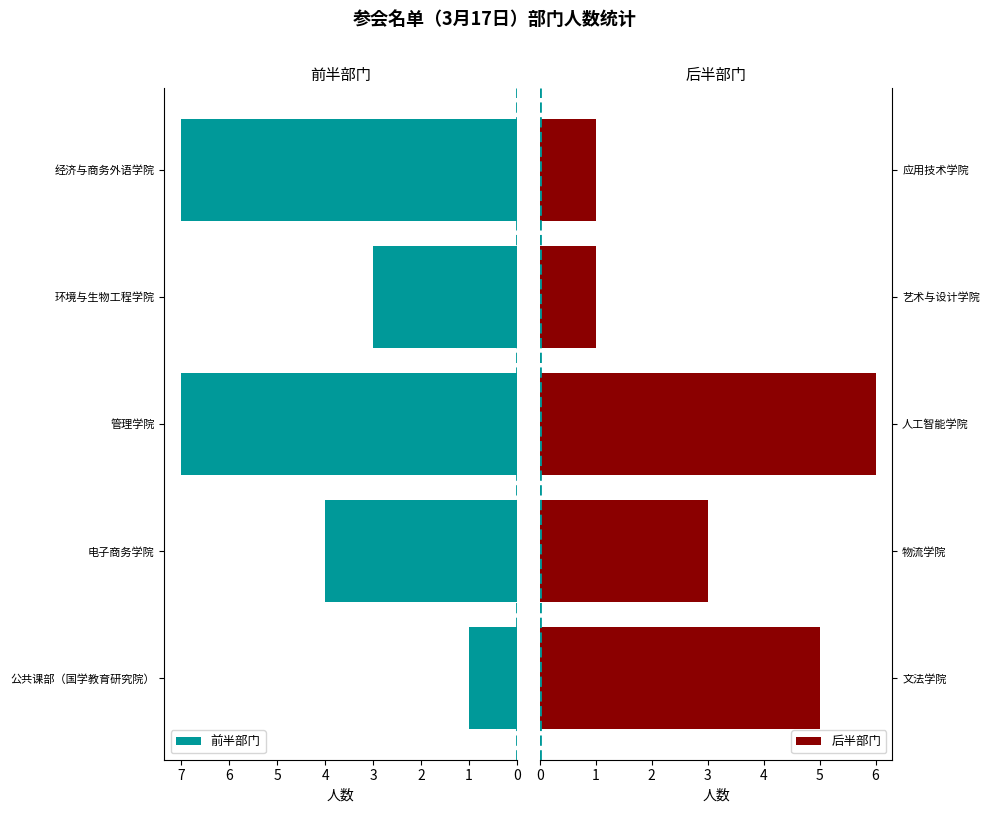

The value of 前半部门 at 公共课部（国学教育研究院） is 1. True or false?

True